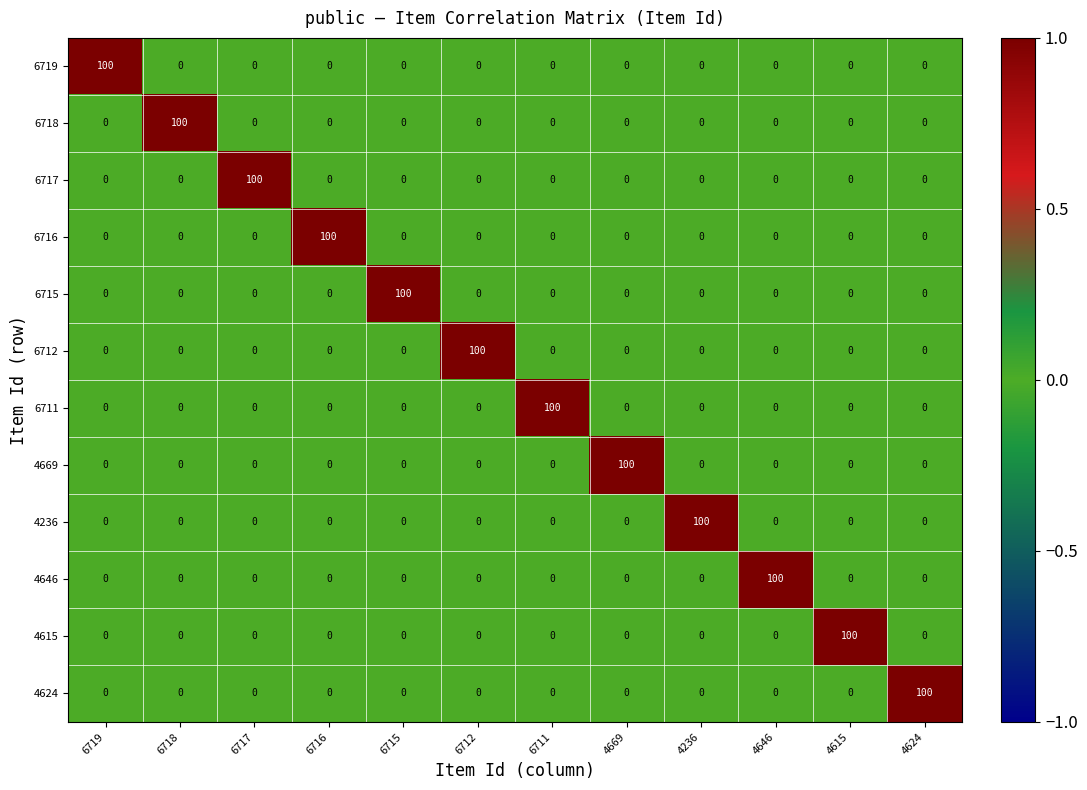

What is the maximum value shown in the chart?

100